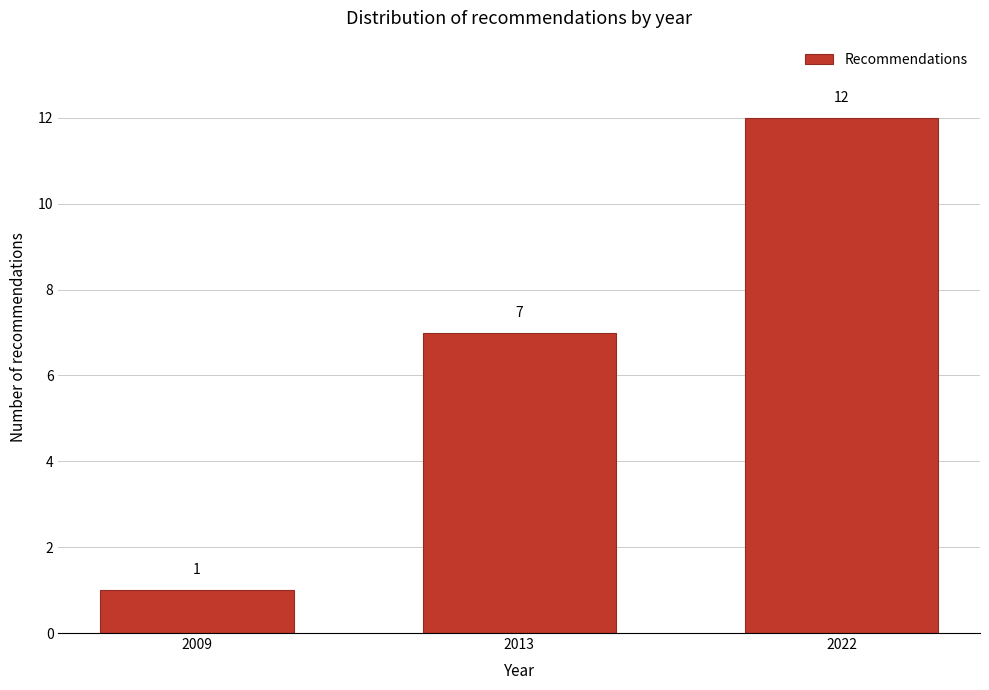

Reading right to left, list all the values displayed in this chart.

12	7	1